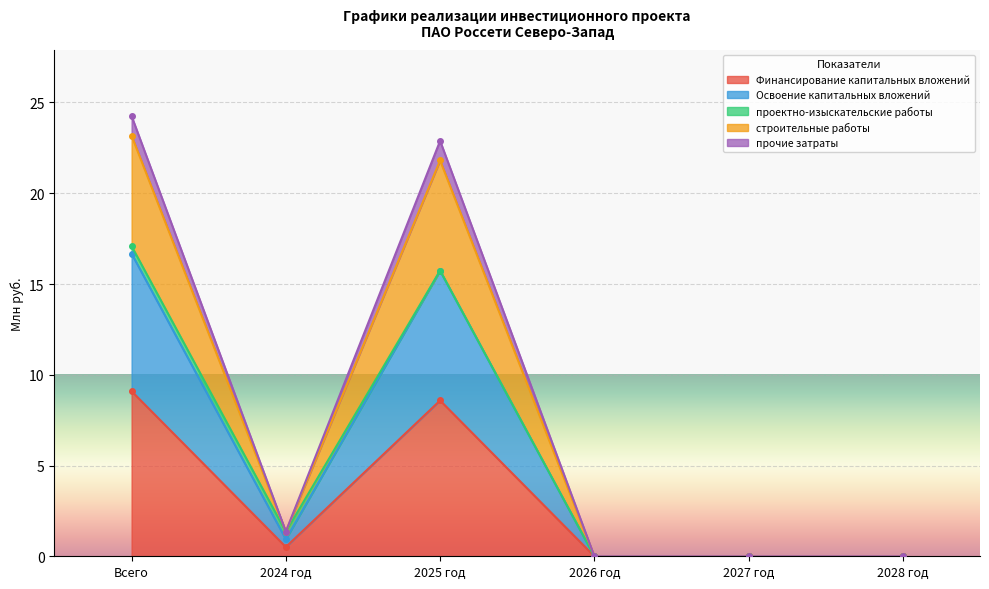

What is the label of the 1st point from the right?

2028 год